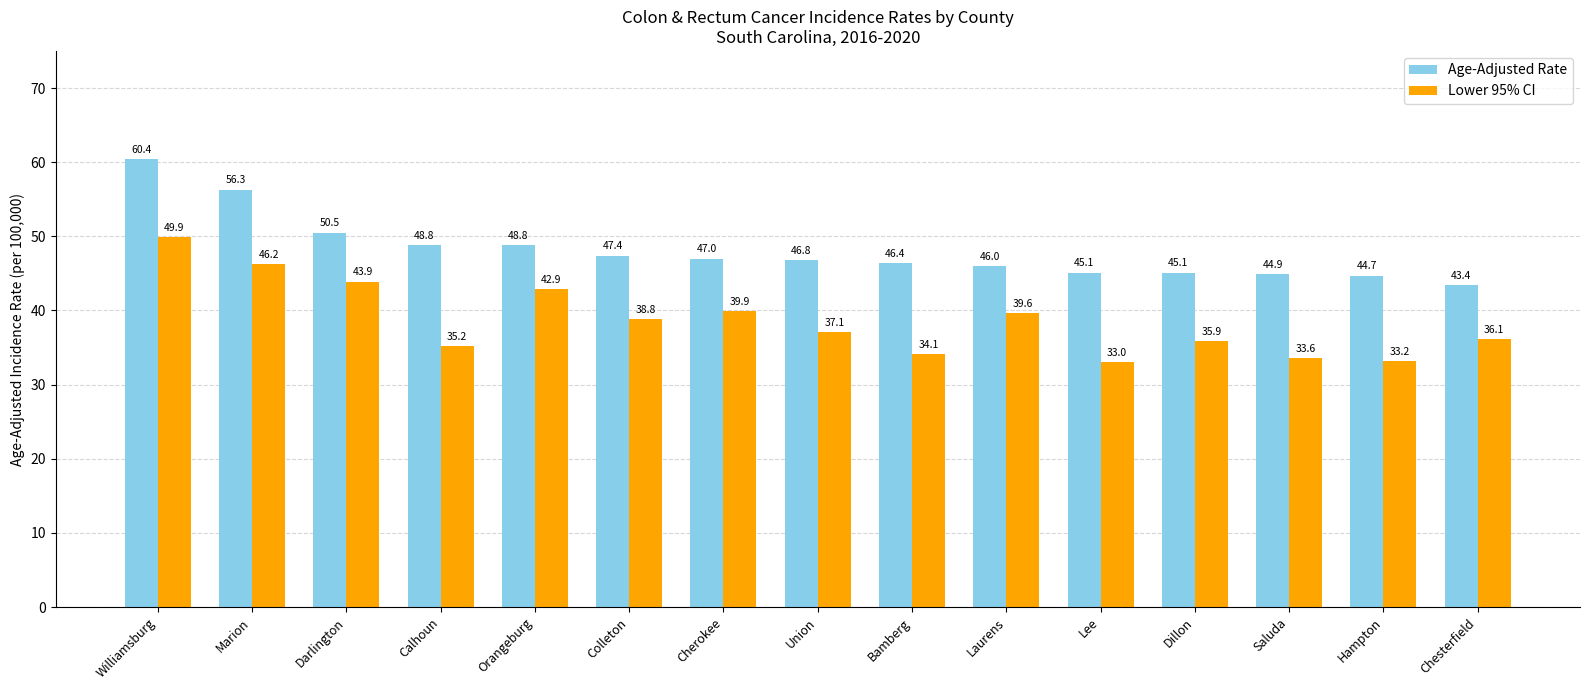

Between Calhoun and Bamberg, which series saw the biggest shift?

Age-Adjusted Rate